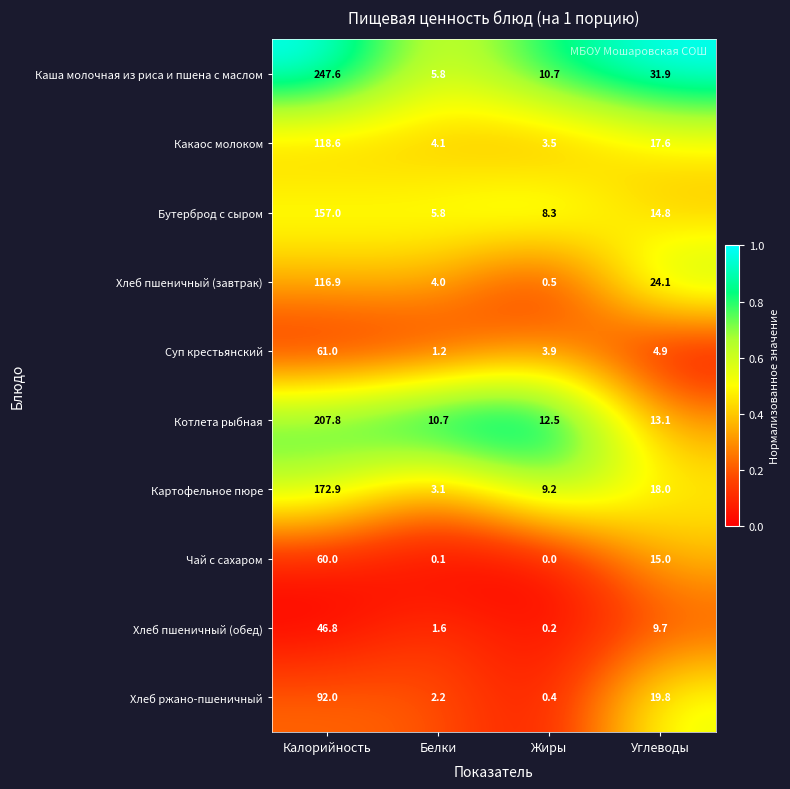

At which category is the sum across all series the highest?

Калорийность